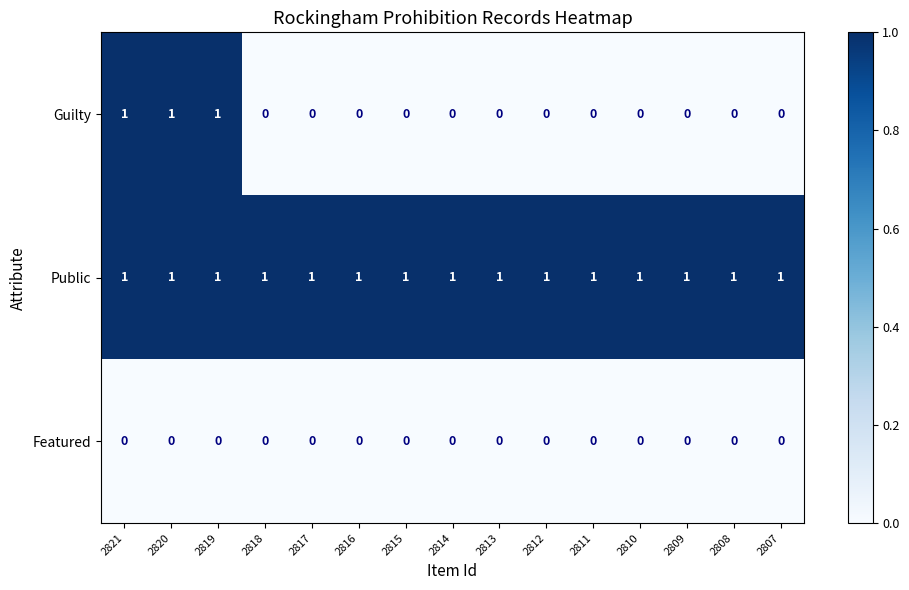

What is the sum of all Guilty values?

3